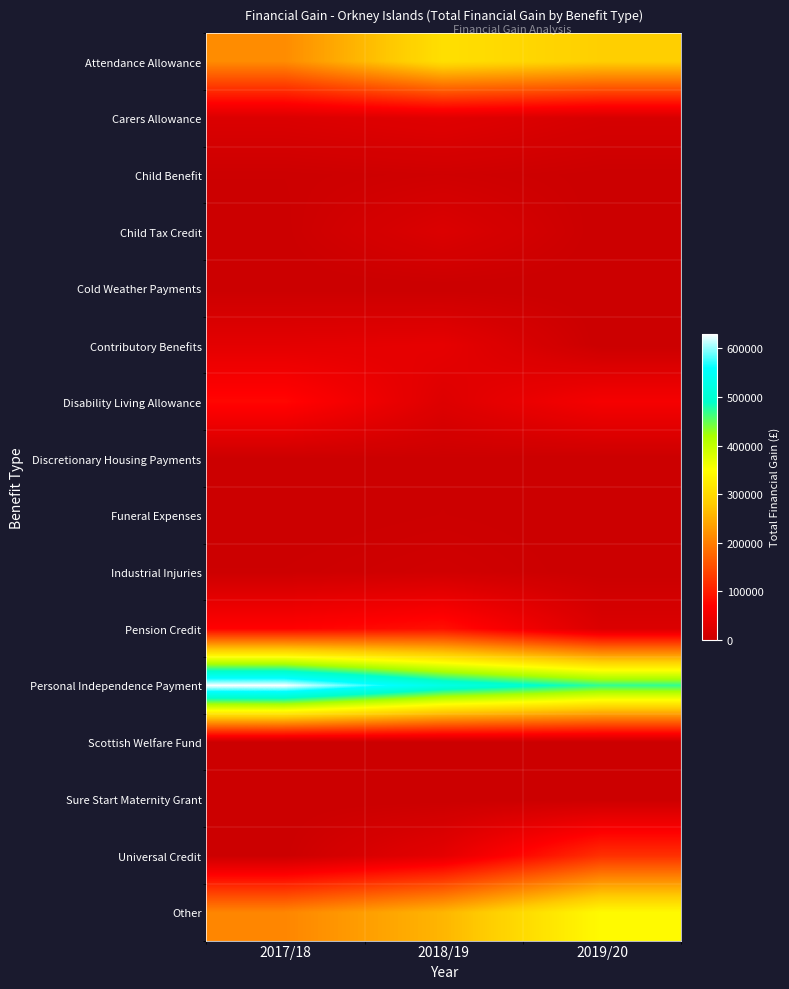

Rank the series by their maximum value, from lowest to highest.

Sure Start Maternity Grant, Cold Weather Payments, Scottish Welfare Fund, Discretionary Housing Payments, Funeral Expenses, Child Benefit, Industrial Injuries, Child Tax Credit, Carers Allowance, Contributory Benefits, Disability Living Allowance, Pension Credit, Universal Credit, Attendance Allowance, Other, Personal Independence Payment